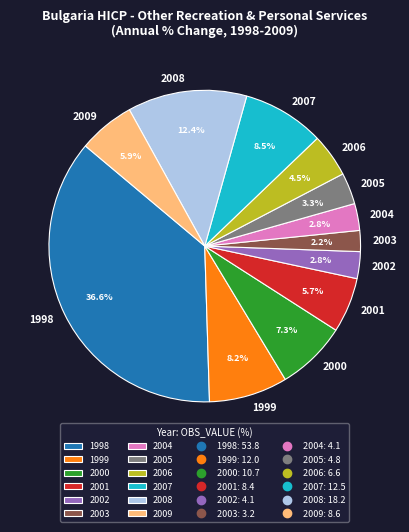

Is there any slice that represents more than half of the pie?

No